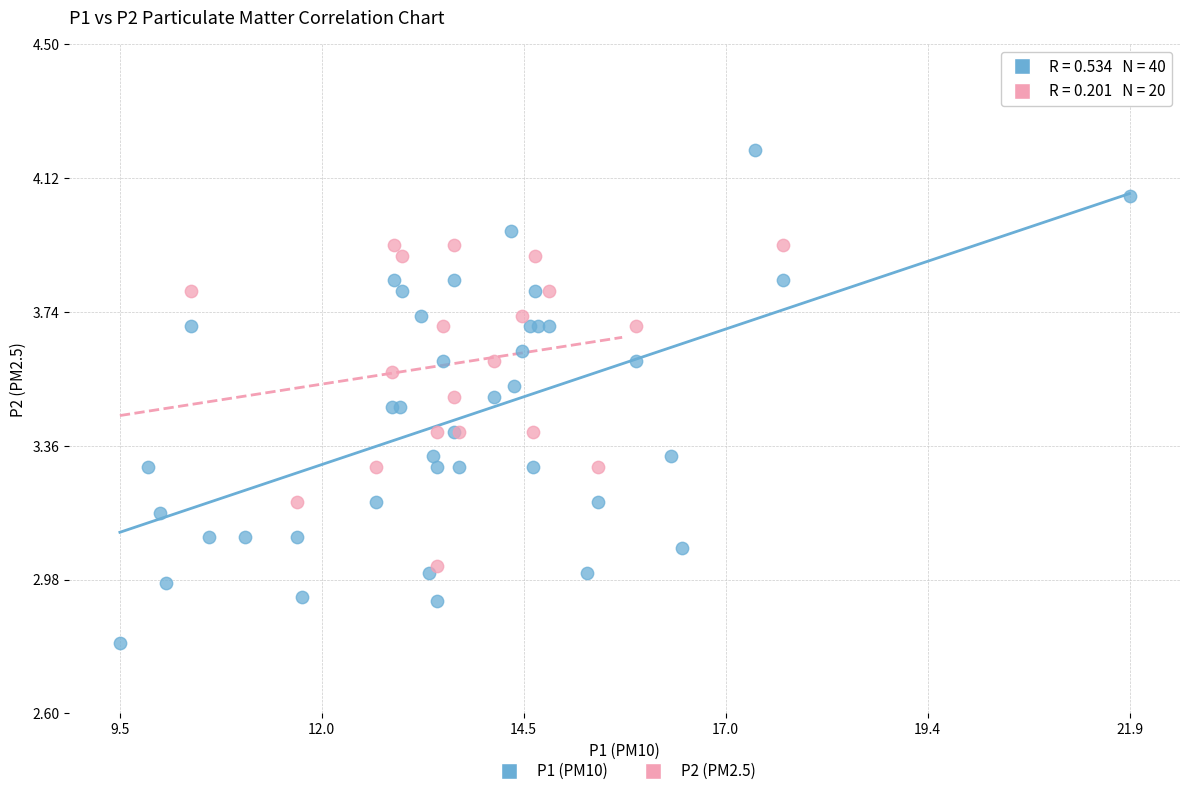

Which series reaches the minimum Y coordinate?

P1 (PM10)